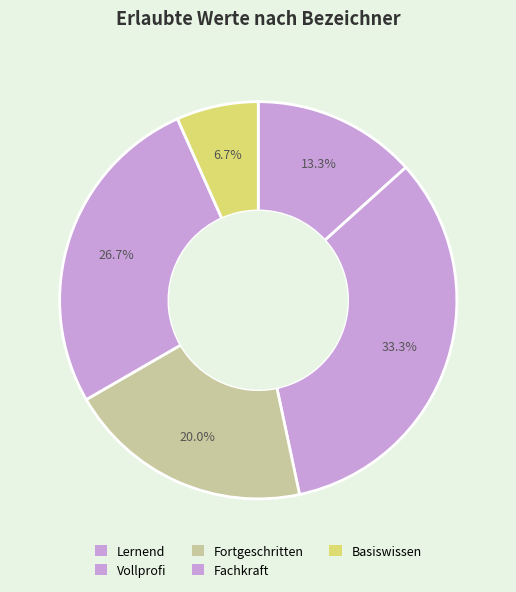

Which slice is the largest?

Vollprofi